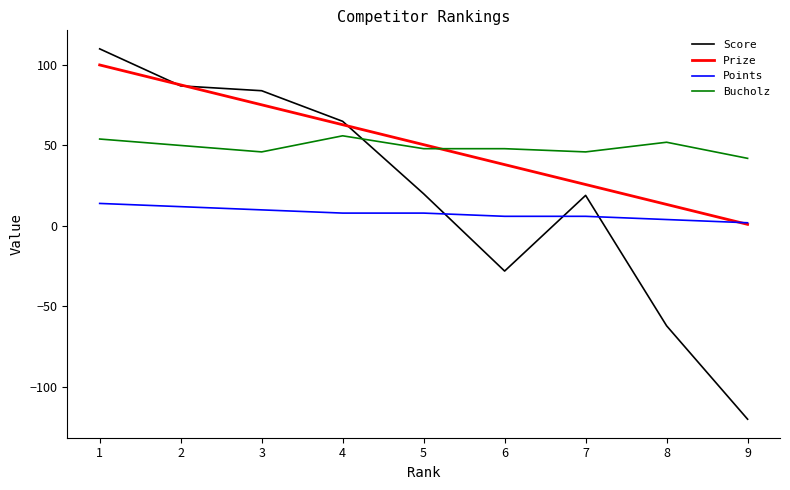

Which series ends up on top after the final intersection of Points and Score?

Points